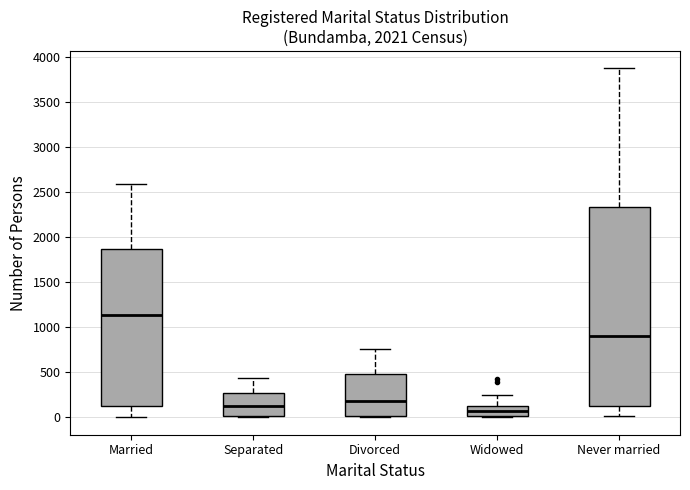

Where is the upper edge of the box for Divorced on the y-axis? The values are not printed on the chart, so give them approximately, as read against the axis.

500